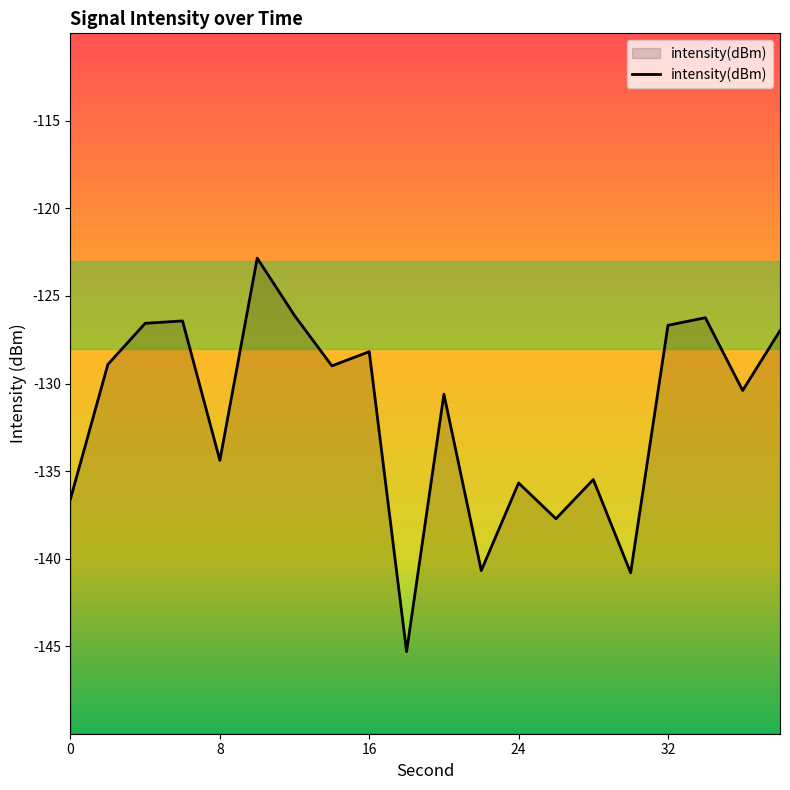

Is it true that the value at 24 is -226.5?

False